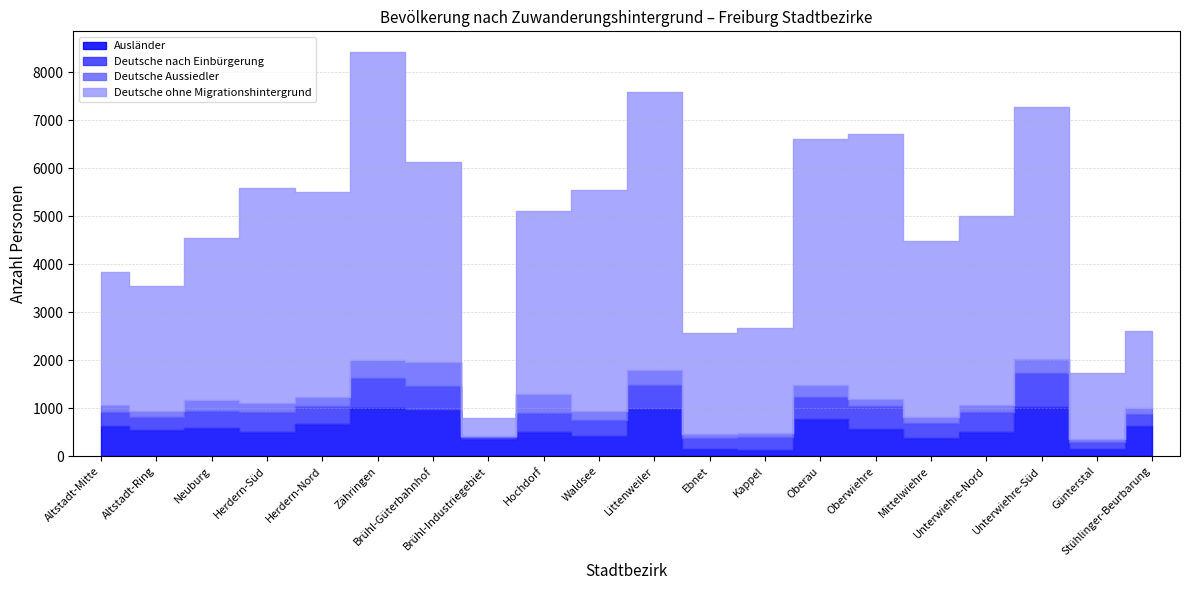

What is the value of the Deutsche Aussiedler point at the 15th from the left?

162